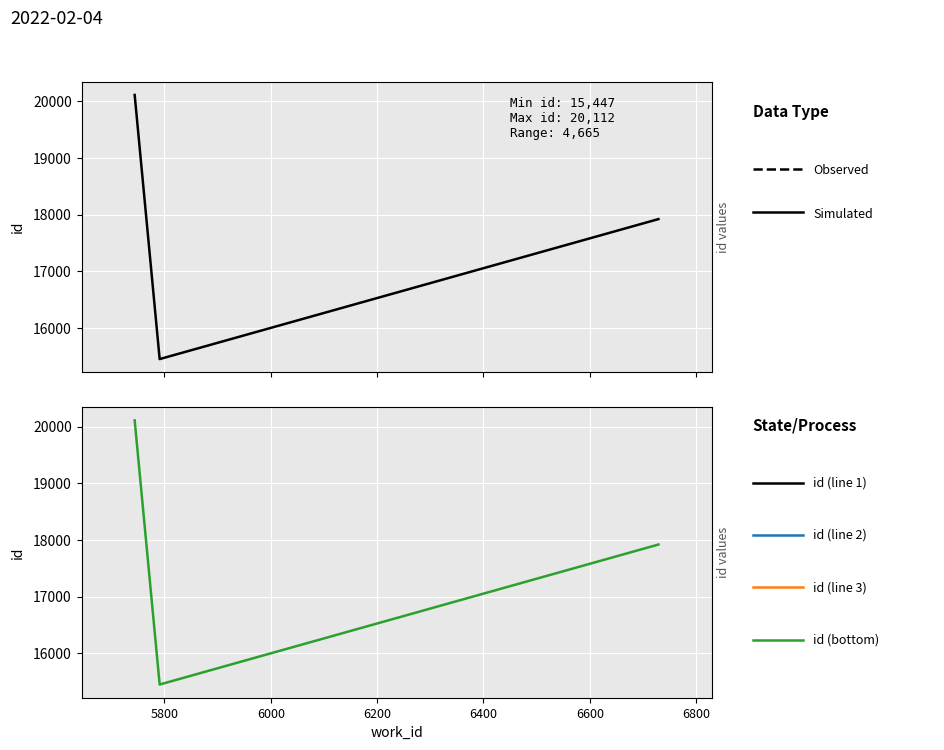

How many values are between 15447 and 20112?

3